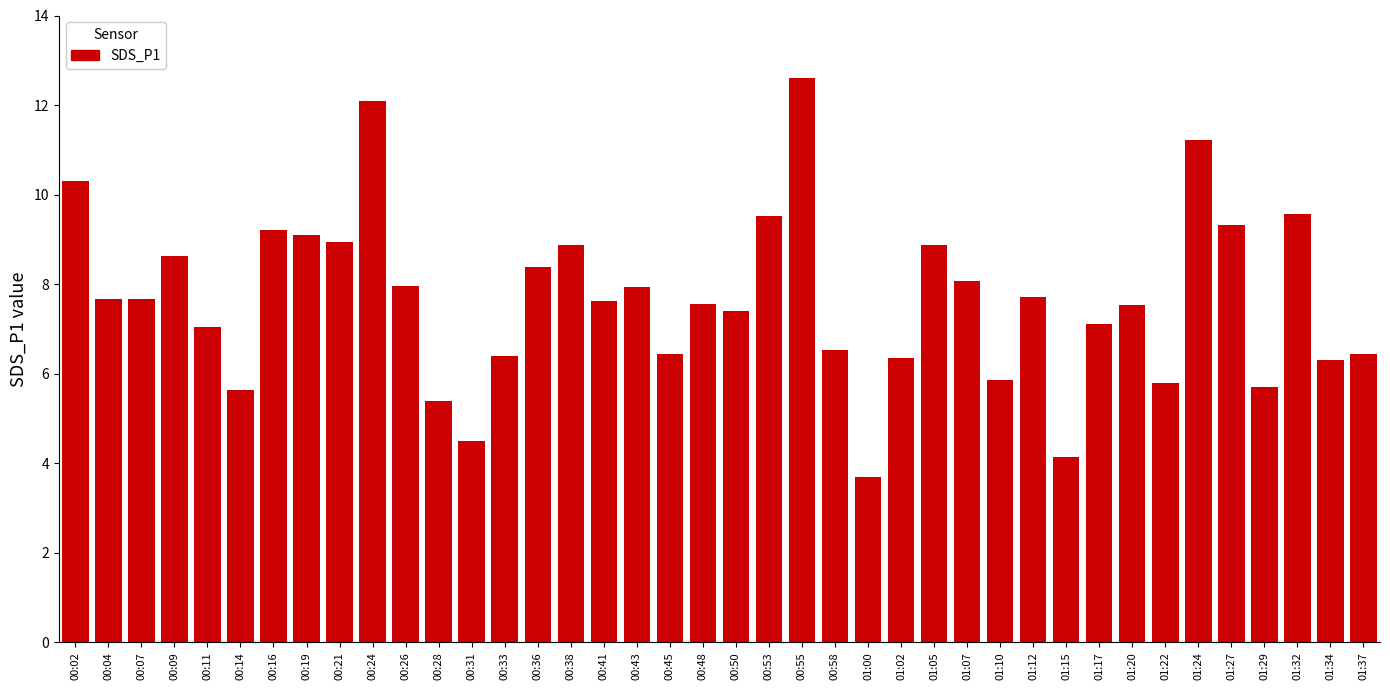

What is the difference between the maximum and minimum values?

8.9